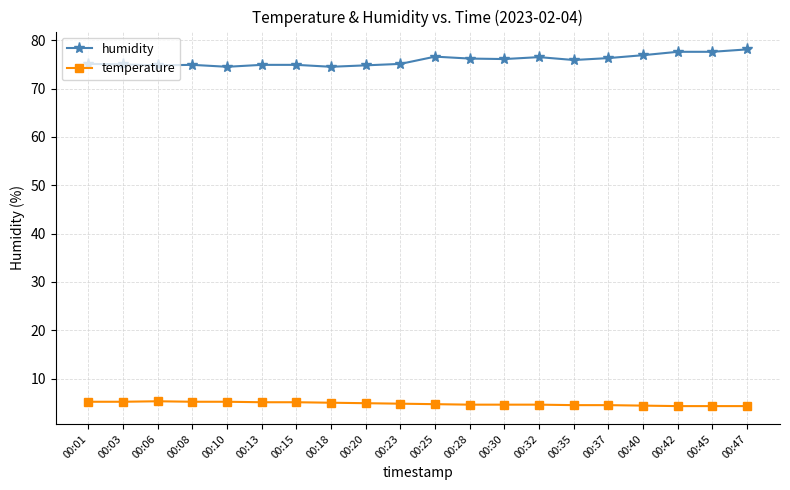

At 00:20, list the series in order from smallest to largest.

temperature, humidity